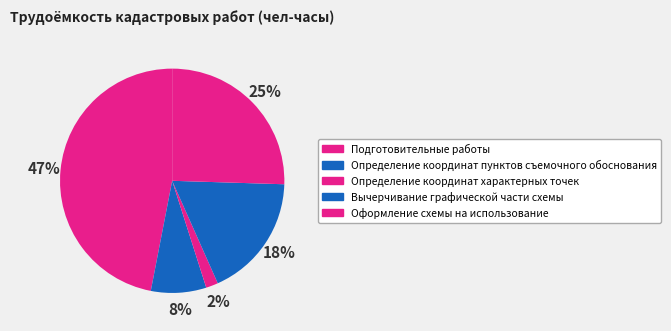

What percentage is the Вычерчивание графической части схемы slice, to the nearest percent?

18%